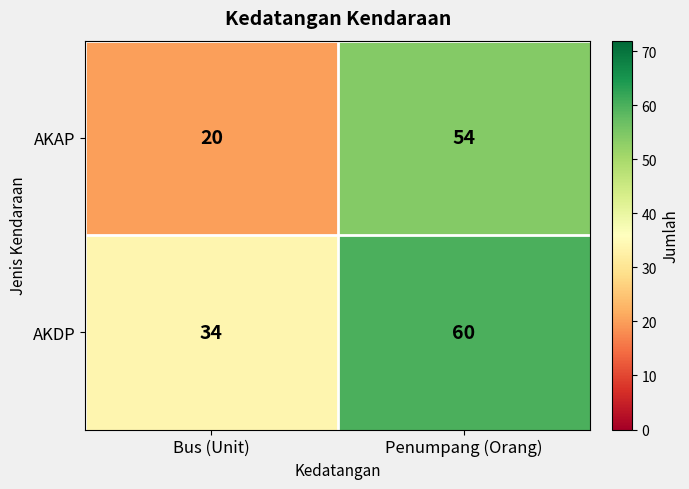

Is the value of AKAP at Penumpang (Orang) greater than the value of AKDP at Penumpang (Orang)?

No